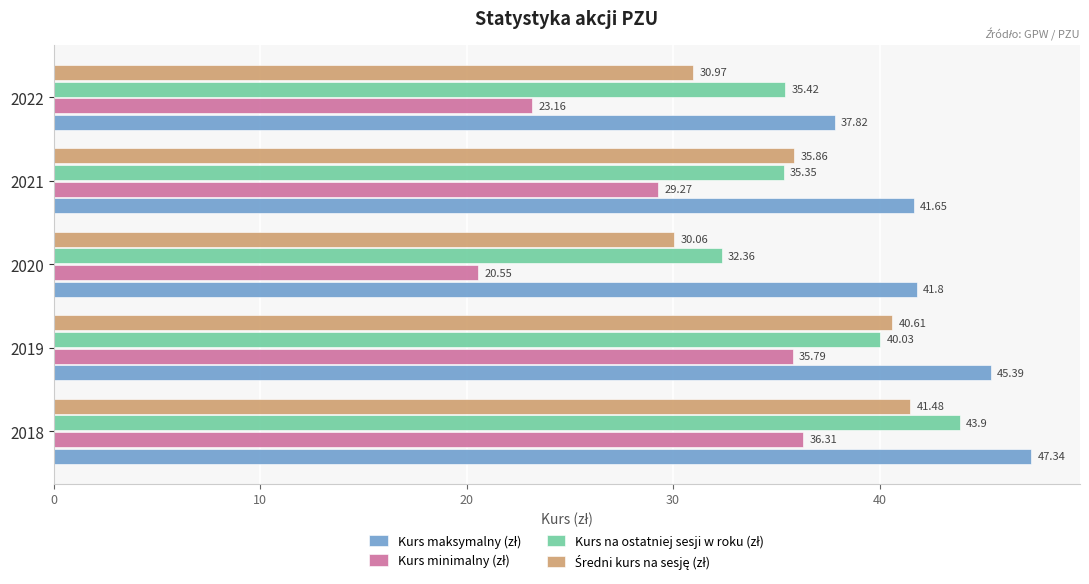

What is the total value across all series at 2020?

124.8